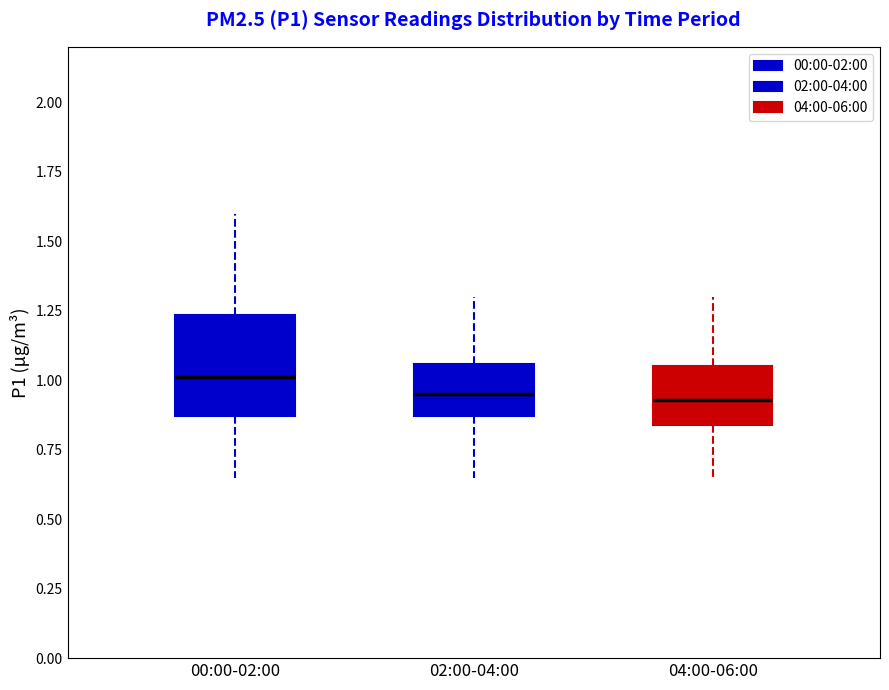

Where does the upper whisker of the box for 00:00-02:00 end on the y-axis? The values are not printed on the chart, so give them approximately, as read against the axis.

1.60